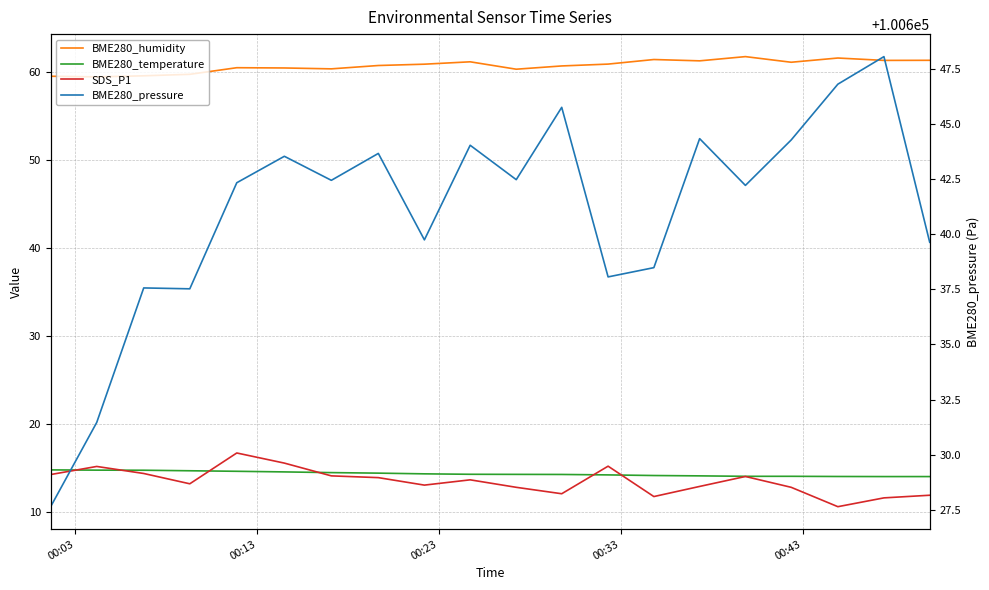

Reading left to right, what are all the values shown in this chart?

BME280_humidity: 59.5	59.4	59.5	59.7	60.5	60.4	60.3	60.7	60.9	61.1	60.3	60.7	60.9	61.4	61.2	61.7	61.1	61.6	61.3	61.3
BME280_temperature: 14.8	14.8	14.7	14.7	14.6	14.6	14.5	14.4	14.3	14.3	14.3	14.3	14.2	14.1	14.1	14.1	14.1	14.0	14.0	14.0
SDS_P1: 14.2	15.2	14.4	13.2	16.7	15.6	14.1	13.9	13.1	13.7	12.8	12.1	15.2	11.8	12.9	14.0	12.8	10.6	11.6	11.9
BME280_pressure: 100627.6	100631.5	100637.6	100637.5	100642.3	100643.5	100642.4	100643.7	100639.7	100644.0	100642.5	100645.8	100638.1	100638.5	100644.3	100642.2	100644.3	100646.8	100648.1	100639.6